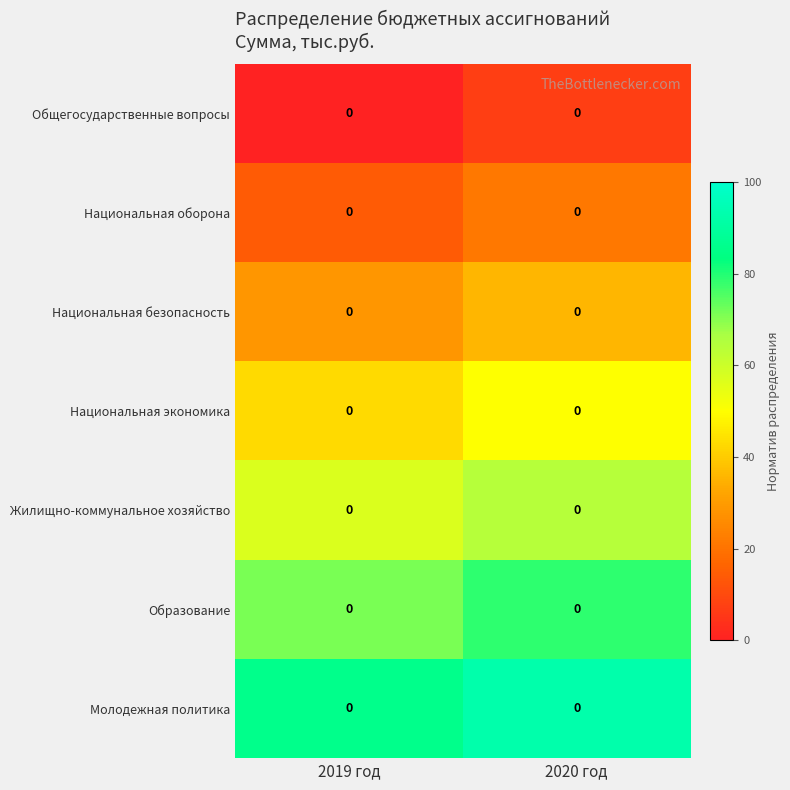

Reading left to right, extract all data points from this chart.

Общегосударственные вопросы: 2019 год=0.0	2020 год=0.0
Национальная оборона: 2019 год=0.0	2020 год=0.0
Национальная безопасность: 2019 год=0.0	2020 год=0.0
Национальная экономика: 2019 год=0.0	2020 год=0.0
Жилищно-коммунальное хозяйство: 2019 год=0.0	2020 год=0.0
Образование: 2019 год=0.0	2020 год=0.0
Молодежная политика: 2019 год=0.0	2020 год=0.0